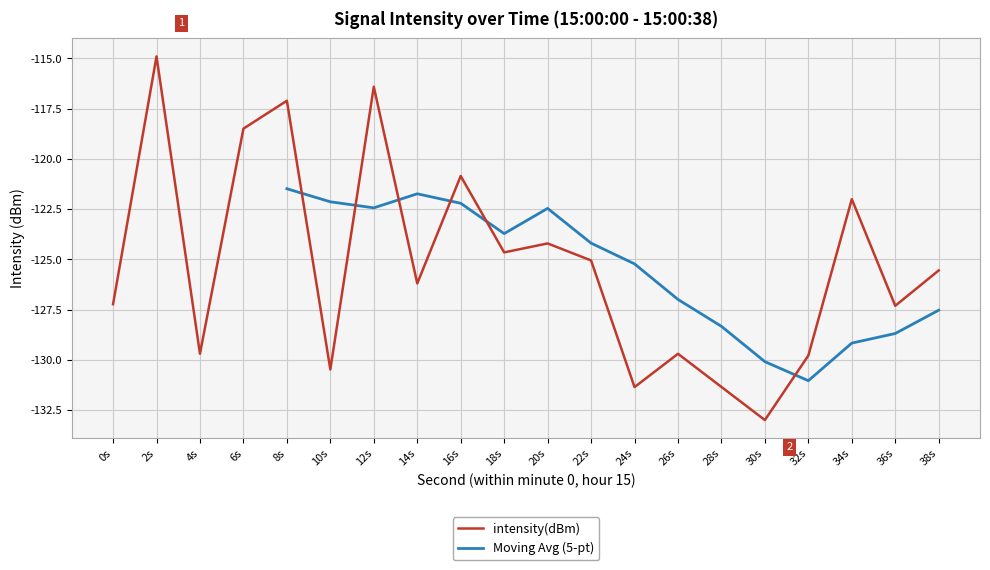

Where does the data first go above -125?

2s